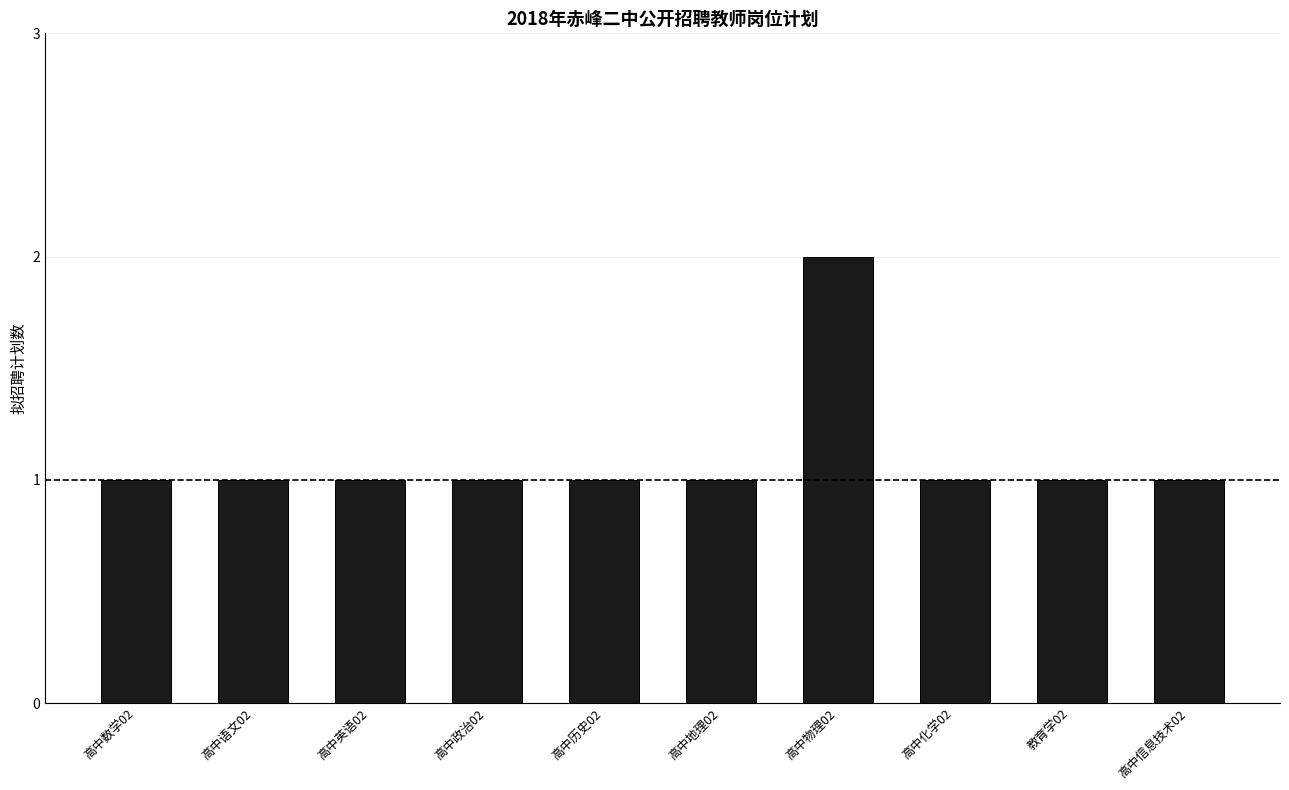

Count the values in the range 1 to 2.

10